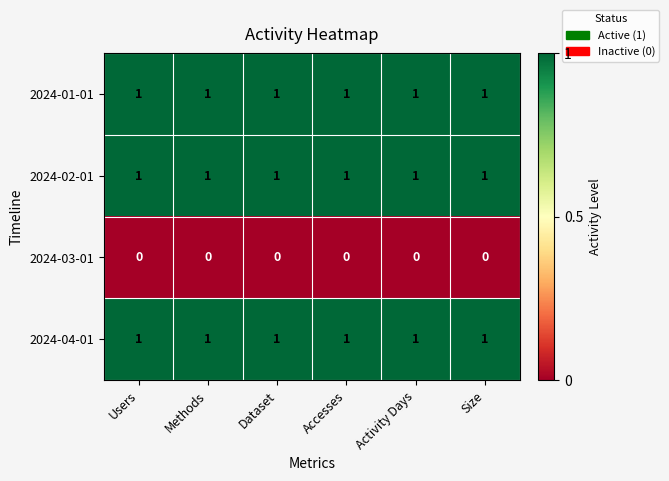

The value of 2024-01-01 at Accesses is 0. True or false?

False